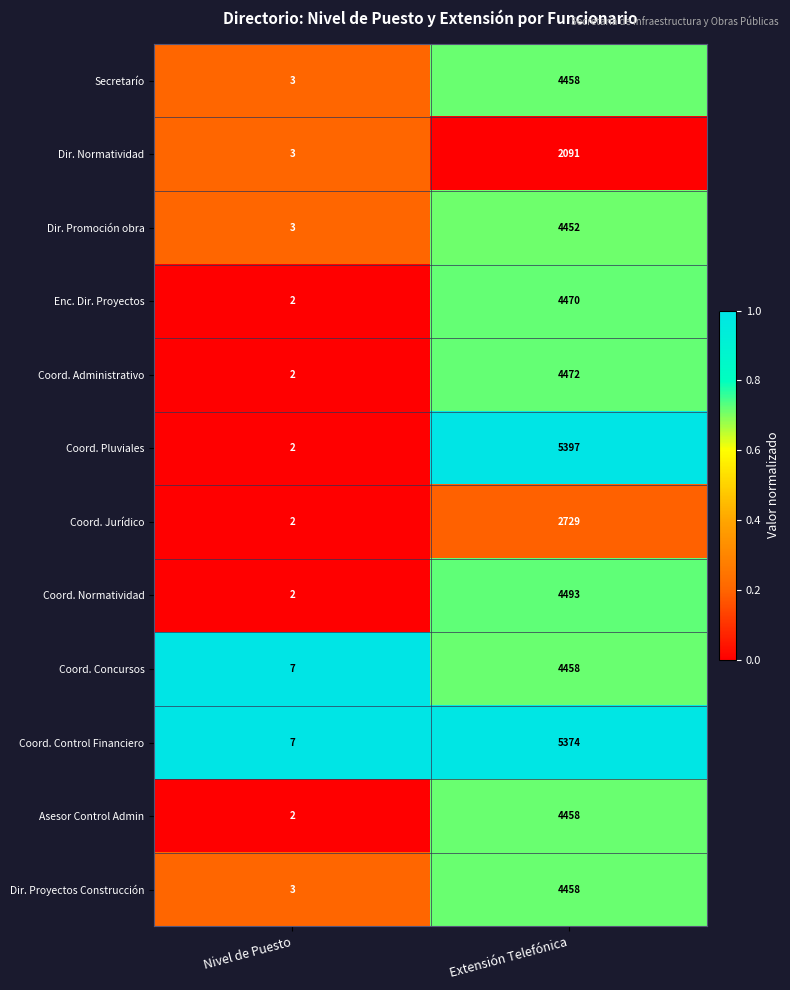

Reading left to right, what are all the values shown in this chart?

Secretarío: 3	4458
Dir. Normatividad: 3	2091
Dir. Promoción obra: 3	4452
Enc. Dir. Proyectos: 2	4470
Coord. Administrativo: 2	4472
Coord. Pluviales: 2	5397
Coord. Jurídico: 2	2729
Coord. Normatividad: 2	4493
Coord. Concursos: 7	4458
Coord. Control Financiero: 7	5374
Asesor Control Admin: 2	4458
Dir. Proyectos Construcción: 3	4458